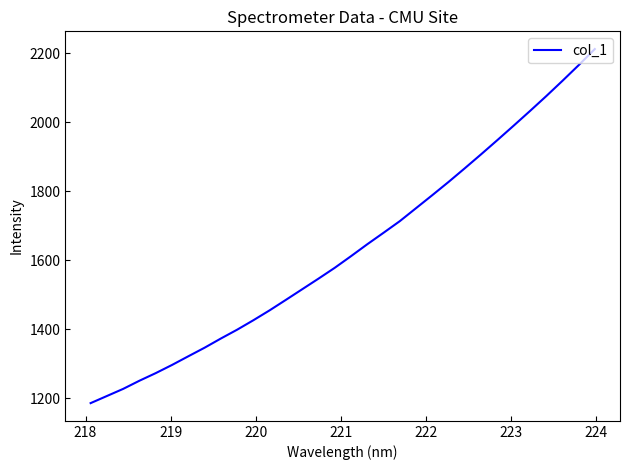

What is the minimum value shown in the chart?

1185.7